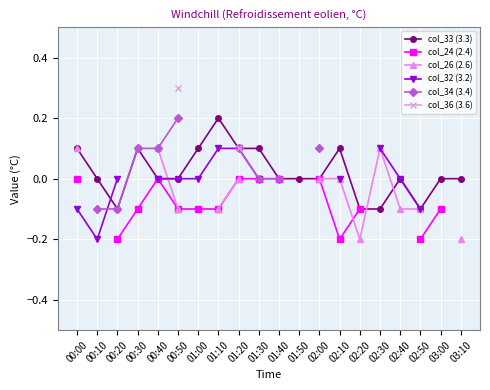

What is the value of the col_33 (3.3) point at the 9th from the left?

0.1